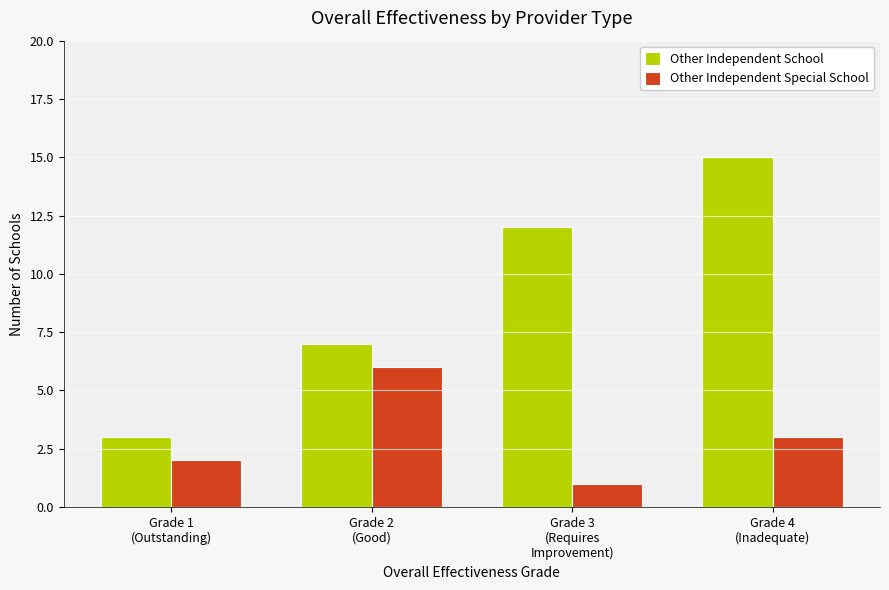

What are all the series names shown in the legend?

Other Independent School, Other Independent Special School